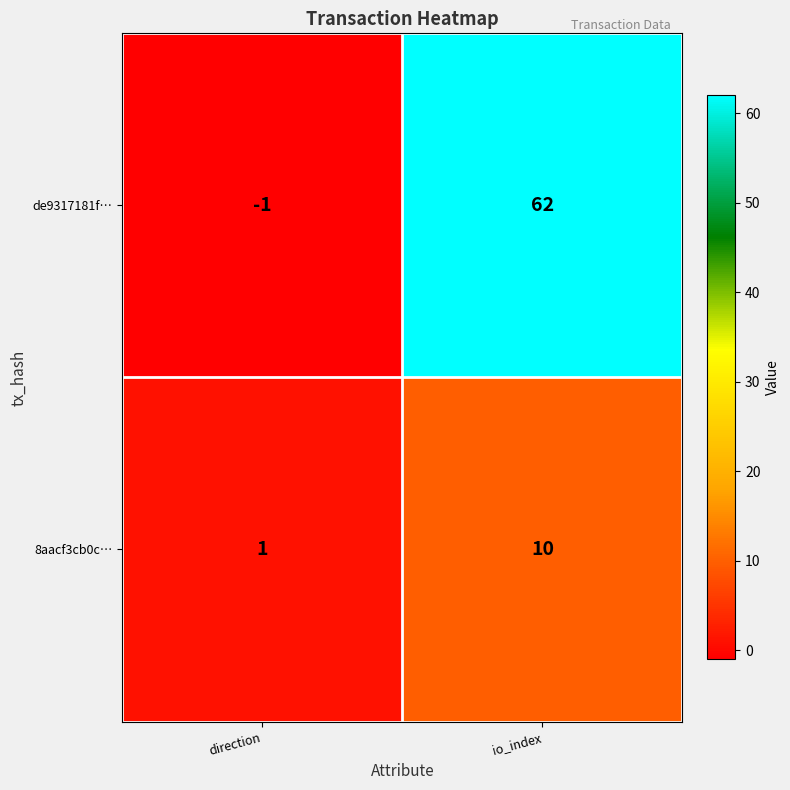

Is it true that 8aacf3cb0c… equals 0 at direction?

False